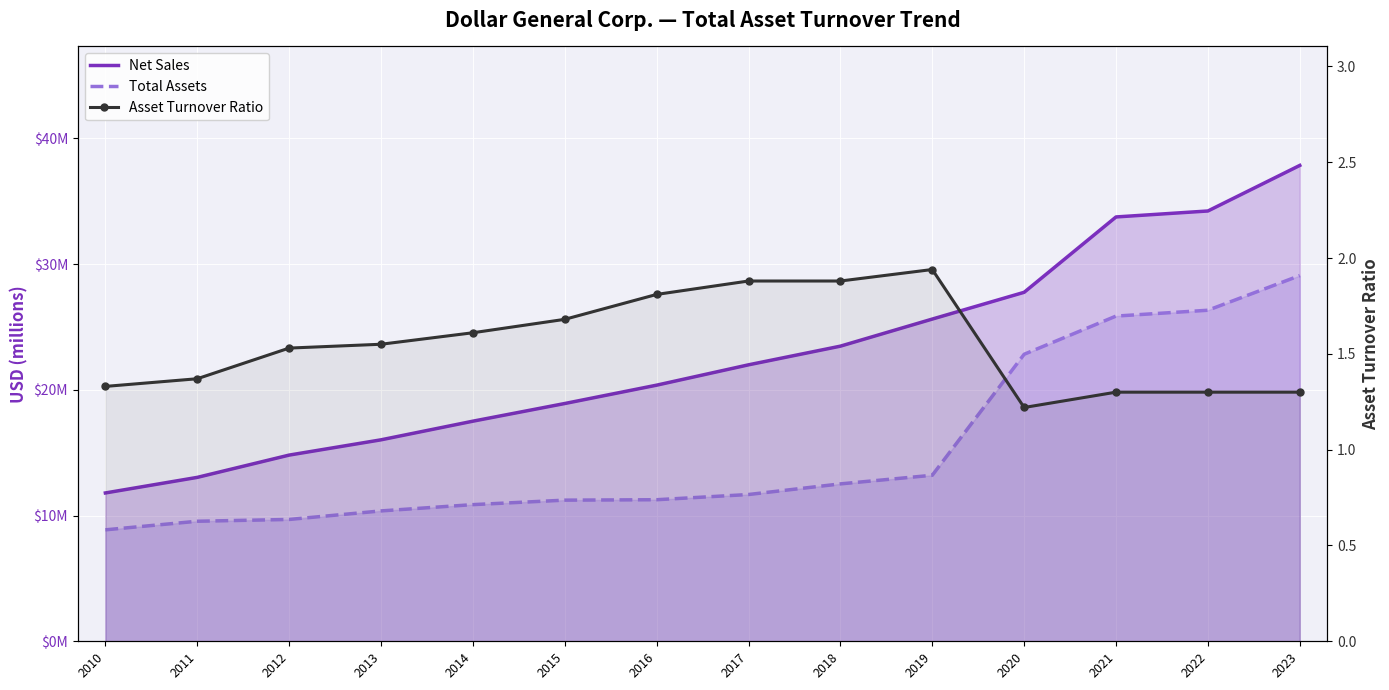

What is the difference between the maximum and second lowest values in the Net Sales series?

24.8